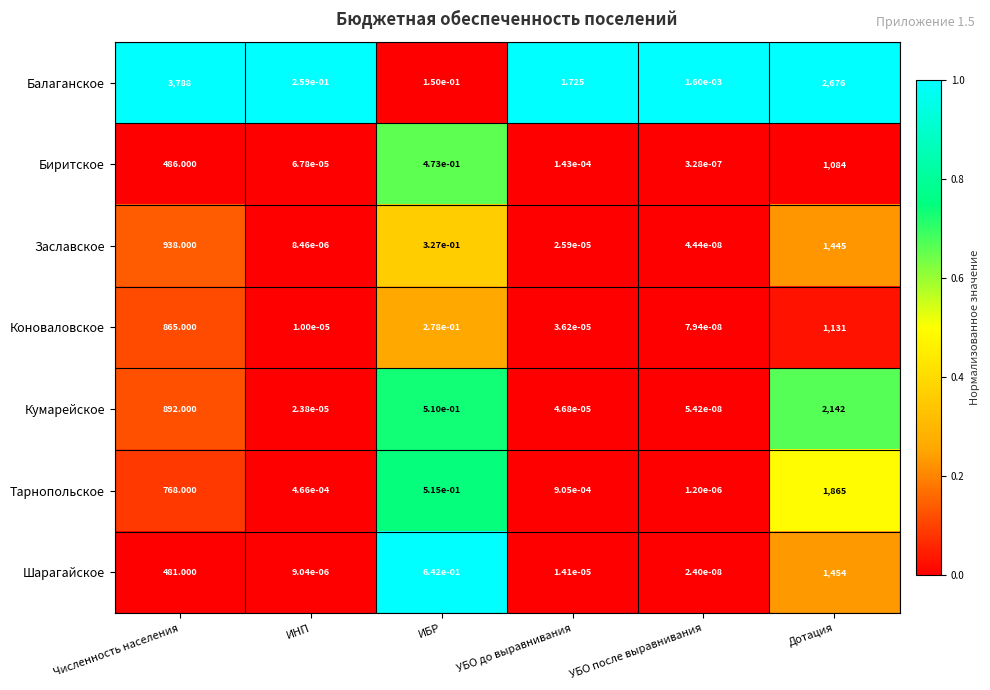

How many categories are shown in the chart?

6